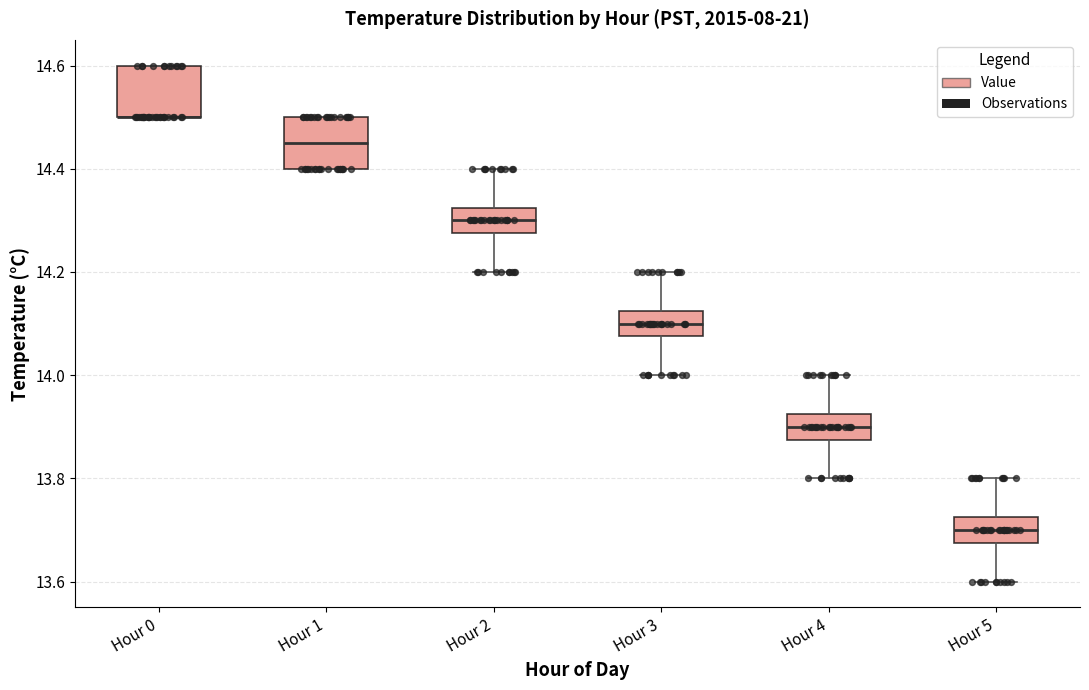

Where is the lower edge of the box for Hour 0 on the y-axis? The values are not printed on the chart, so give them approximately, as read against the axis.

14.50